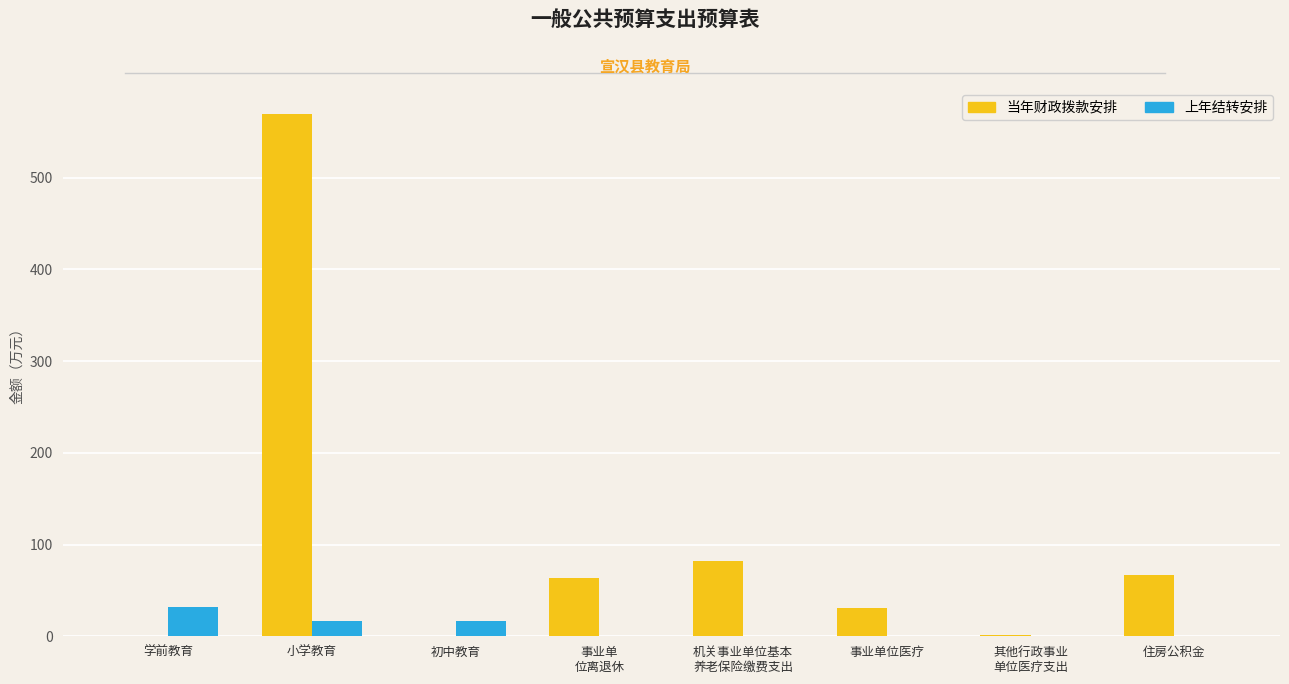

Is it true that 当年财政拨款安排 equals 36.0 at 住房公积金?

False